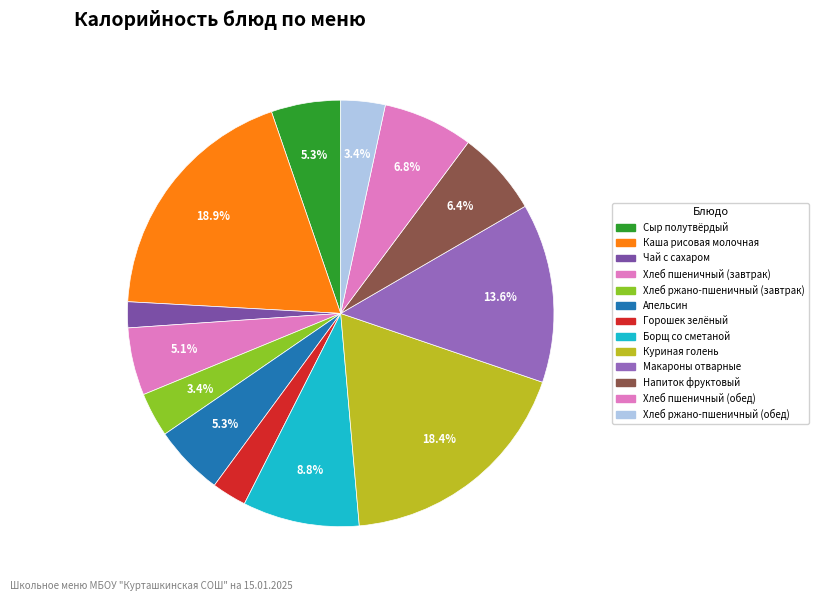

Which slice is the largest?

Каша рисовая молочная